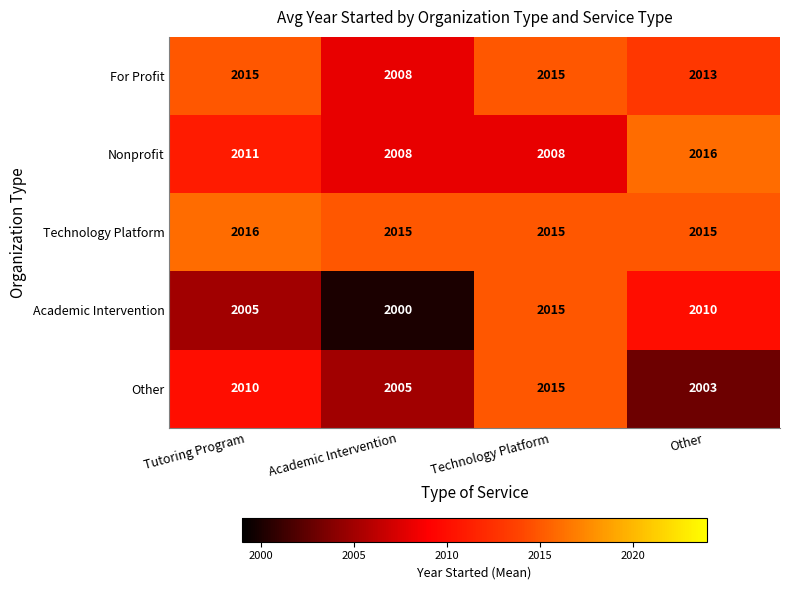

Reading right to left, what are all the values shown in this chart?

For Profit: 2013	2015	2008	2015
Nonprofit: 2016	2008	2008	2011
Technology Platform: 2015	2015	2015	2016
Academic Intervention: 2010	2015	2000	2005
Other: 2003	2015	2005	2010